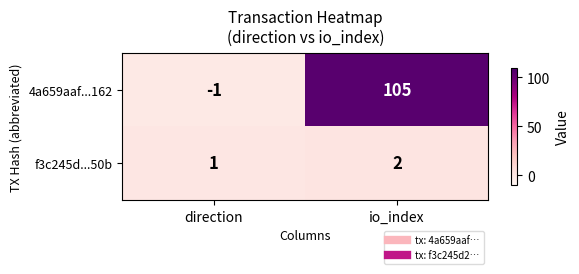

At which category does the chart reach its peak across all series?

io_index